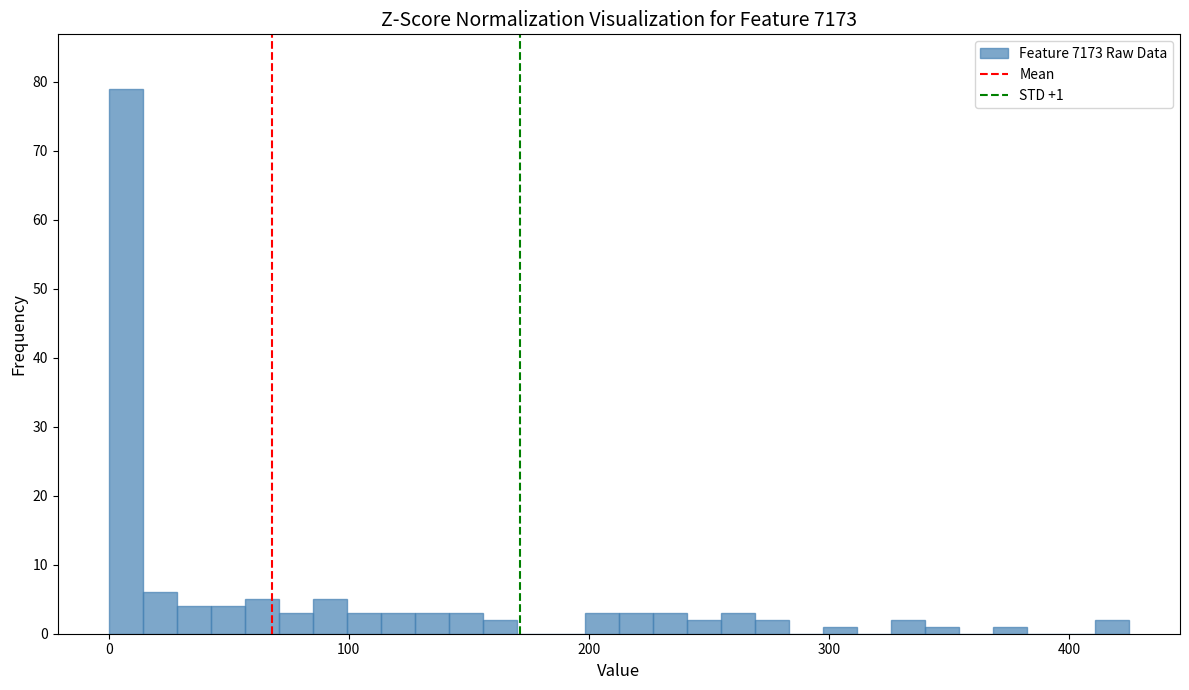

Around what value on the x-axis is the tallest bar? Give the approximate position of its centre, as read against the axis.

10